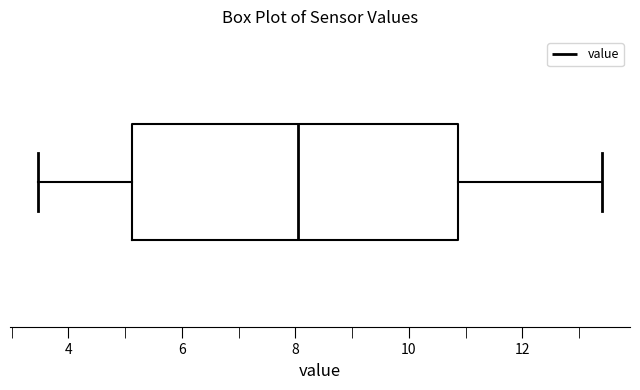

Read this box plot against the x-axis: the position of the median line, the range covered by the box, and the ends of both whiskers. The values are not printed on the chart, so give them approximately, as read against the axis.

median 8.0, box 5.2 to 10.8, whiskers 3.4 to 13.4